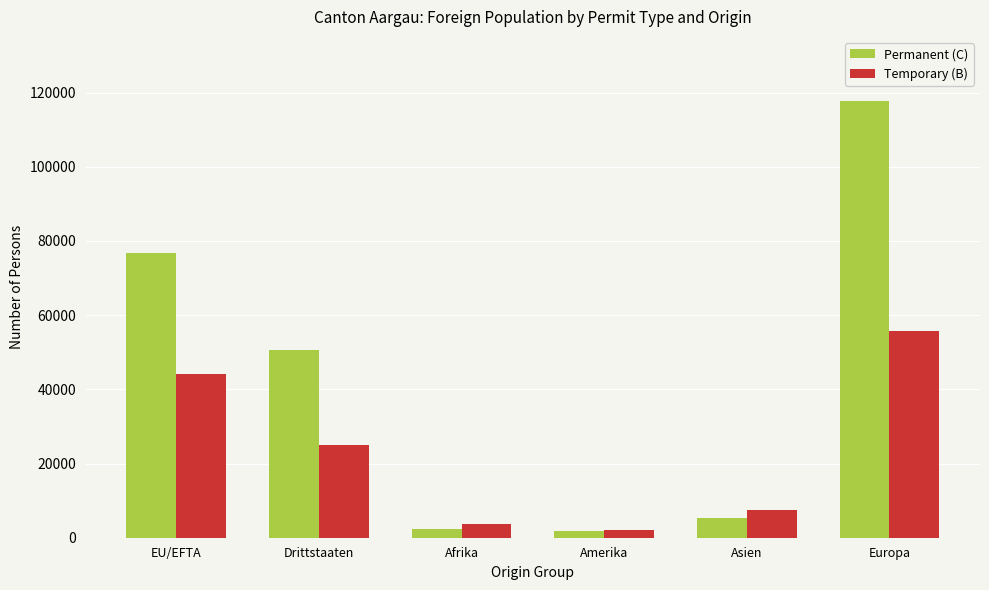

Does the chart contain stacked bars?

No